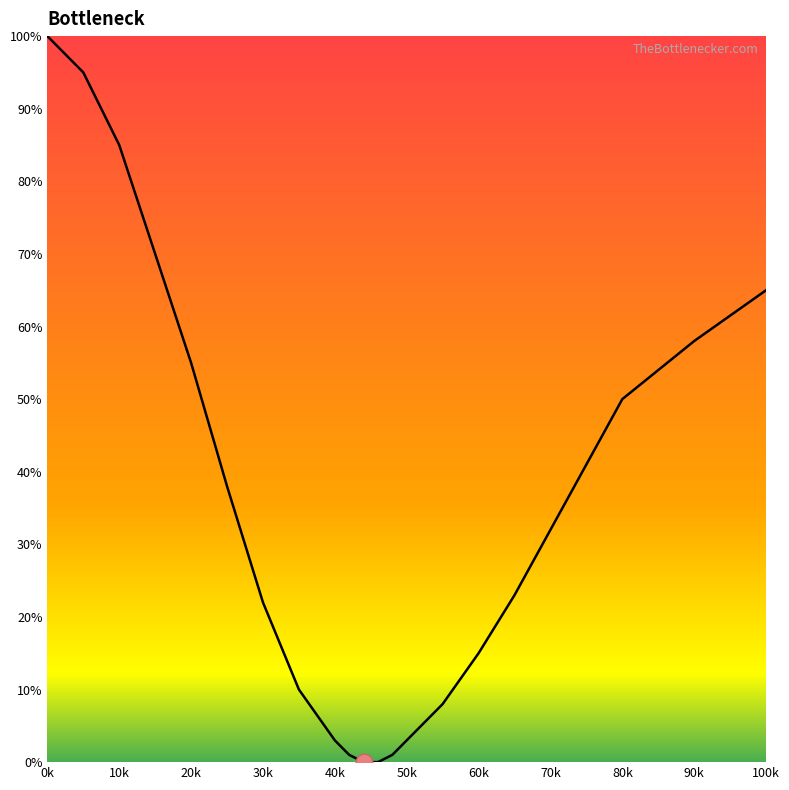

Reading left to right, extract all data points from this chart.

100	95	85	70	55	38	22	10	3	1	0	0	1	3	8	15	23	32	41	50	58	65